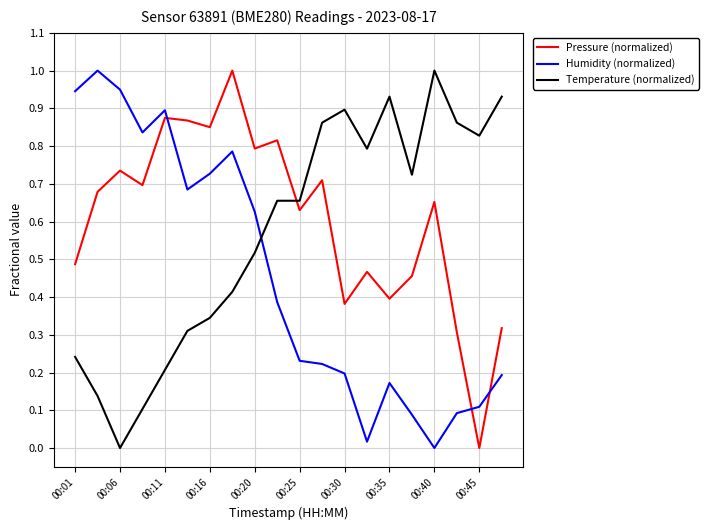

List the series in order of their overall mean, highest first.

Pressure (normalized), Temperature (normalized), Humidity (normalized)